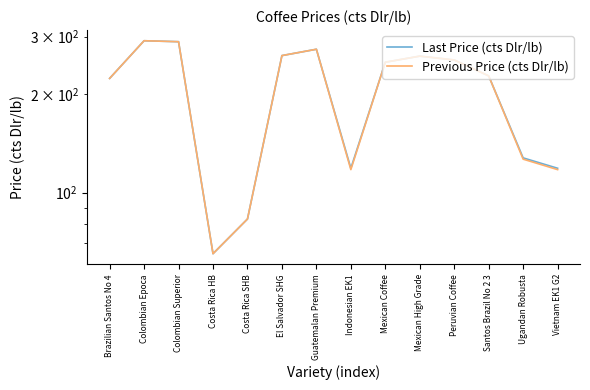

What is the label of the 13th point from the left?

Ugandan Robusta